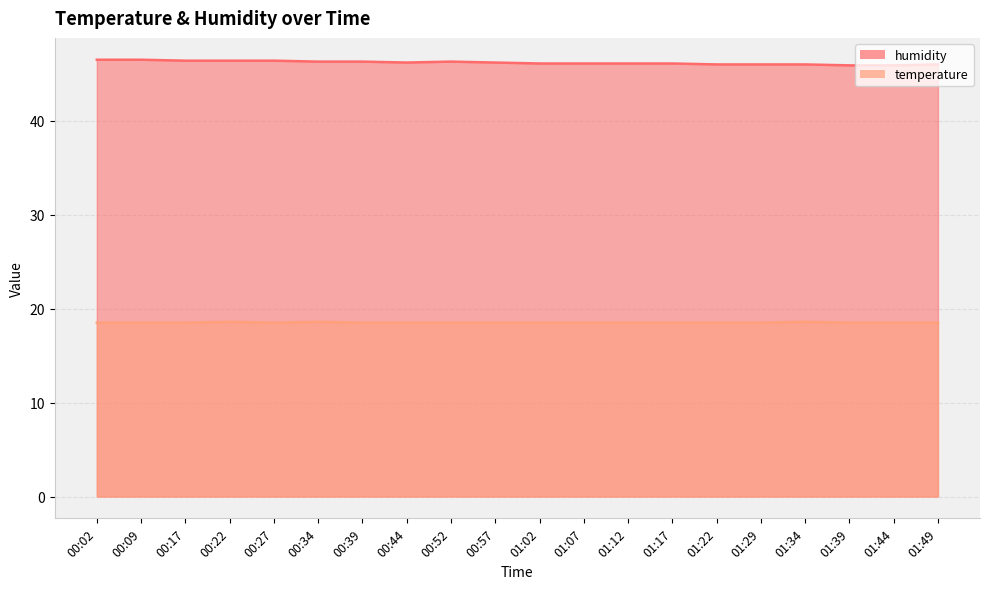

Is it true that humidity equals 61.4 at 00:52?

False